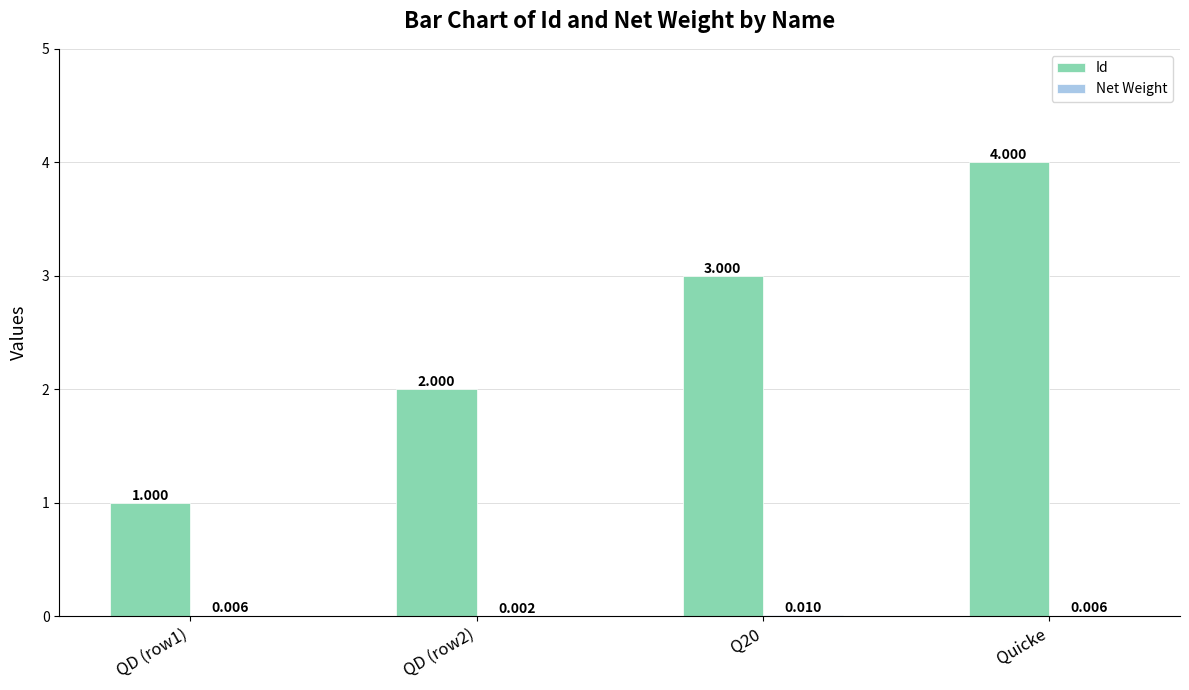

Which series has the largest total across all categories?

Id